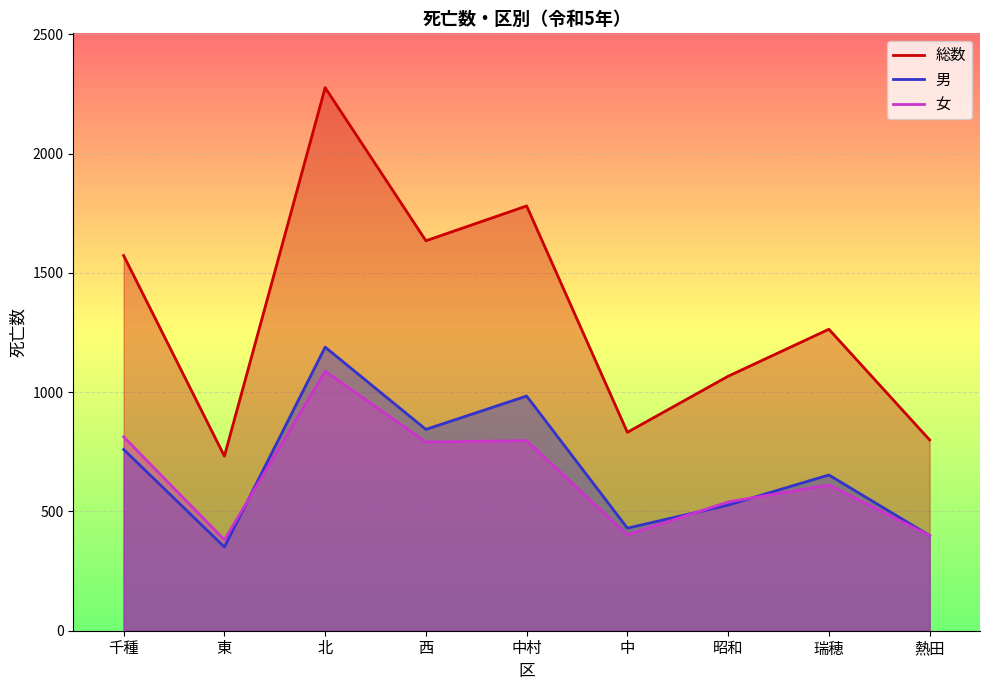

What position from the right is 熱田?

1